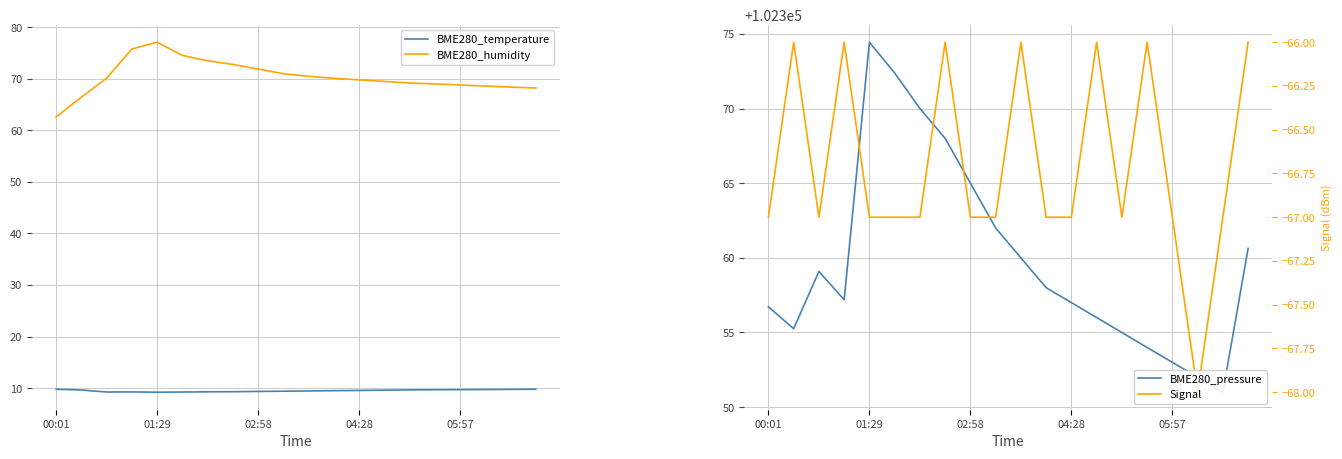

Which series has the widest spread of values?

BME280_pressure